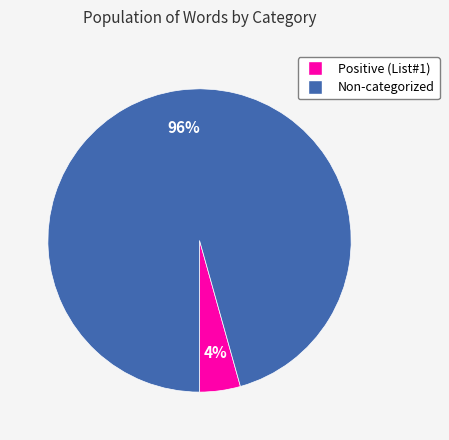

Does Positive (List#1) represent more than half of the total?

No